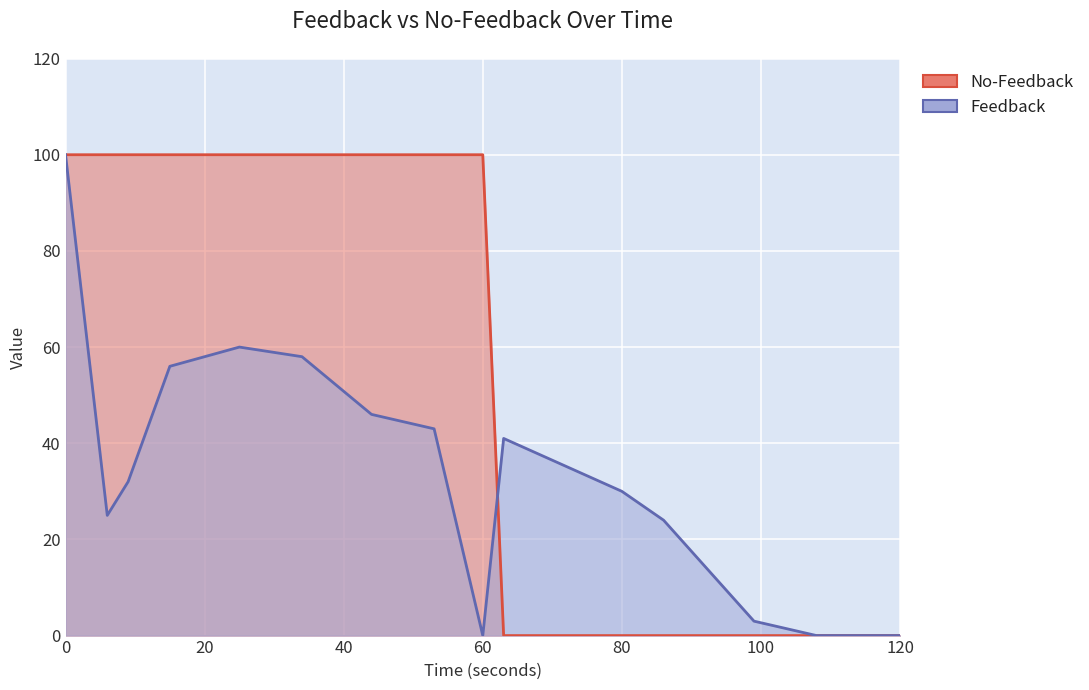

What is the value of the No-Feedback point at the 7th from the left?

100